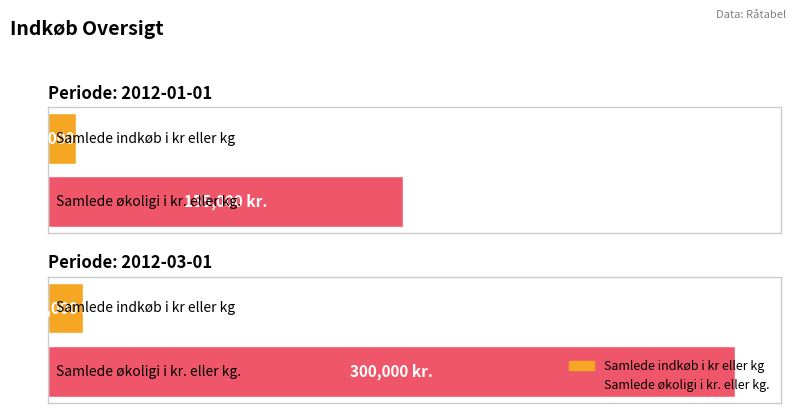

What is the difference between the maximum and minimum values in the Samlede økoligi i kr. eller kg. series?

145000